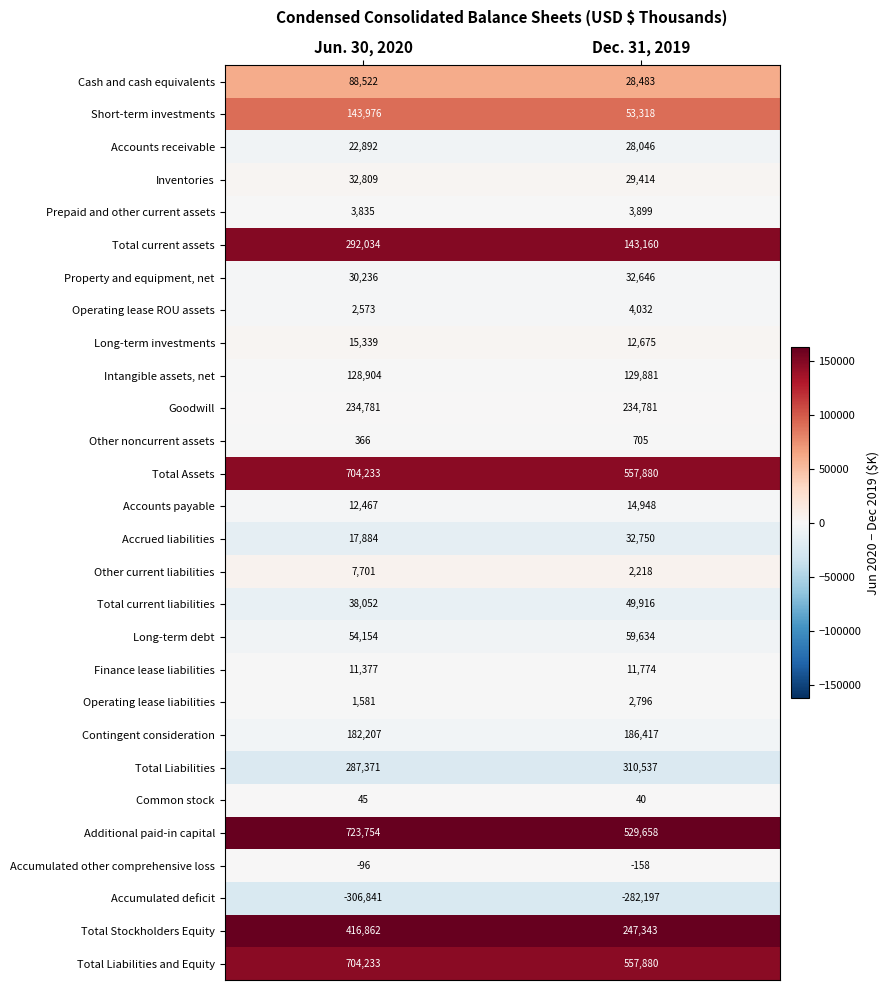

Which series has the largest range (max minus min)?

Additional paid-in capital